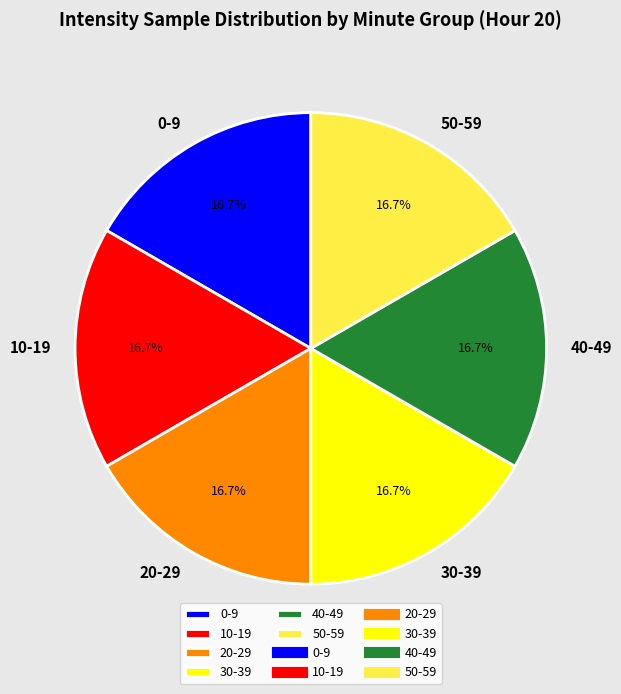

Approximately how many times larger is the value at 30-39 compared to 10-19?

1.0